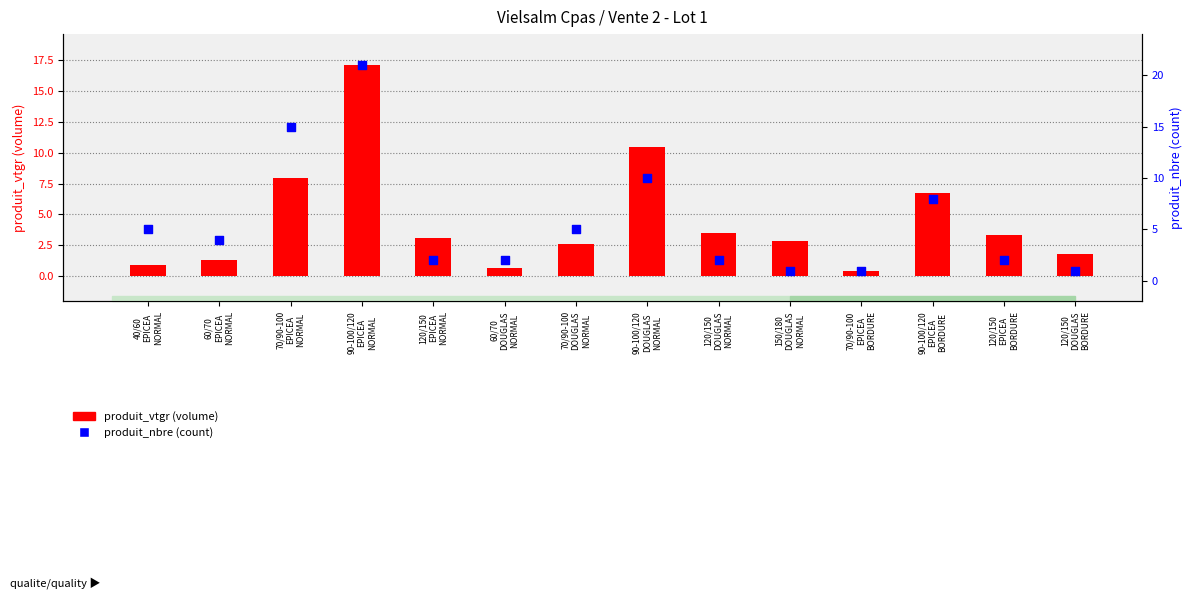

Which series has the largest total across all categories?

produit_nbre (count)